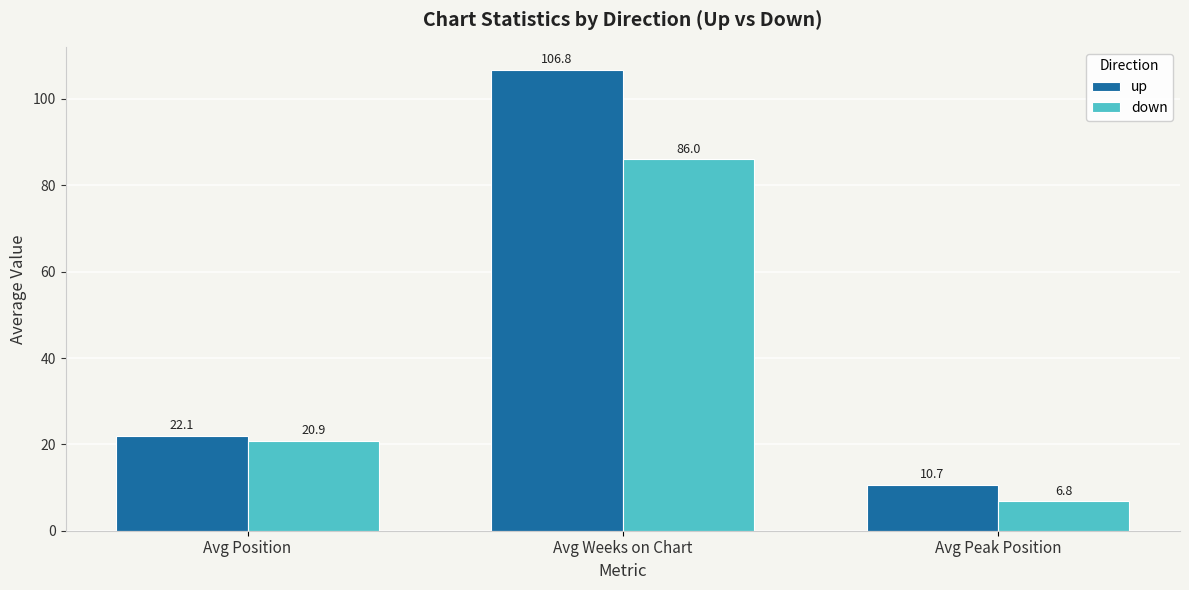

What is the value of the down bar at the 3rd from the left?

6.8